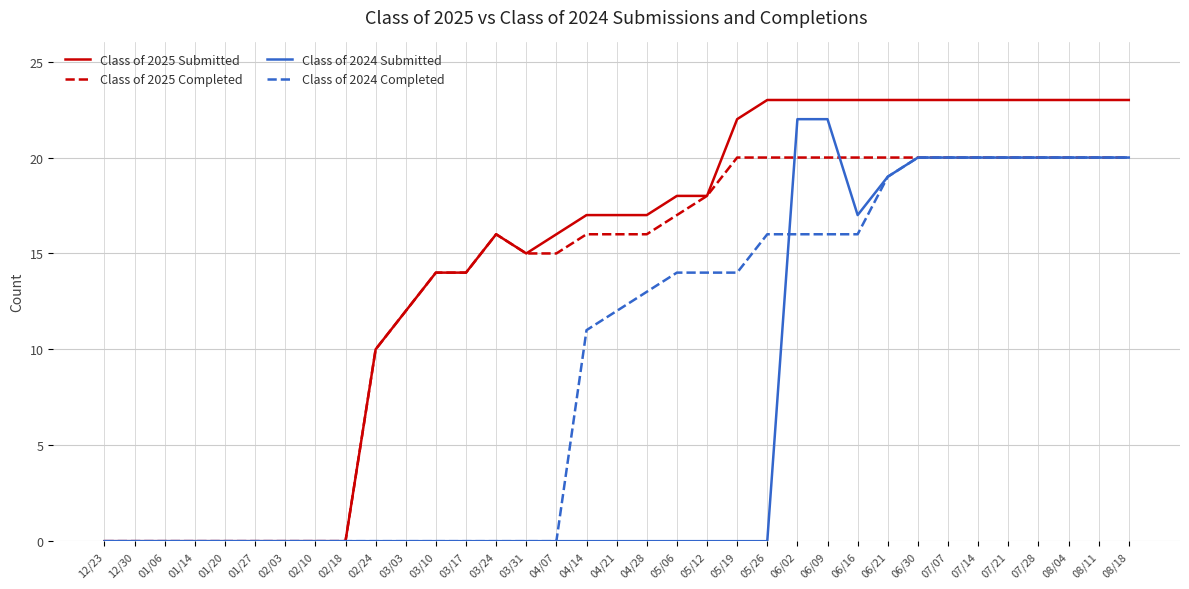

What is the maximum value shown in the chart?

23